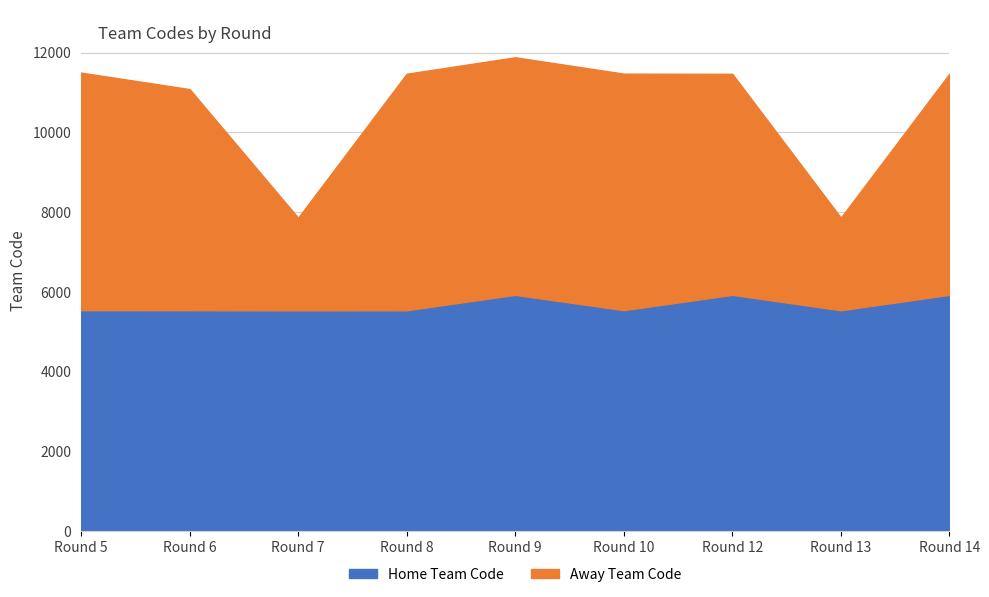

What value does the Away Team Code series have at 8, to the nearest 100?

5900